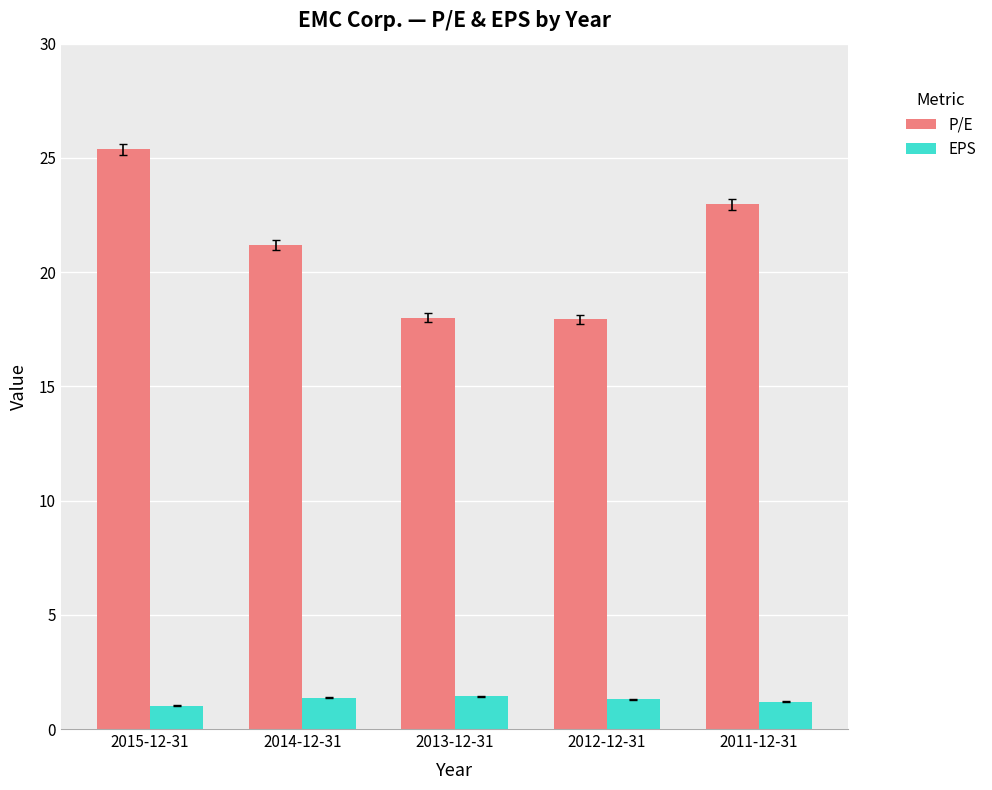

What is the label of the 4th bar from the left?

2012-12-31